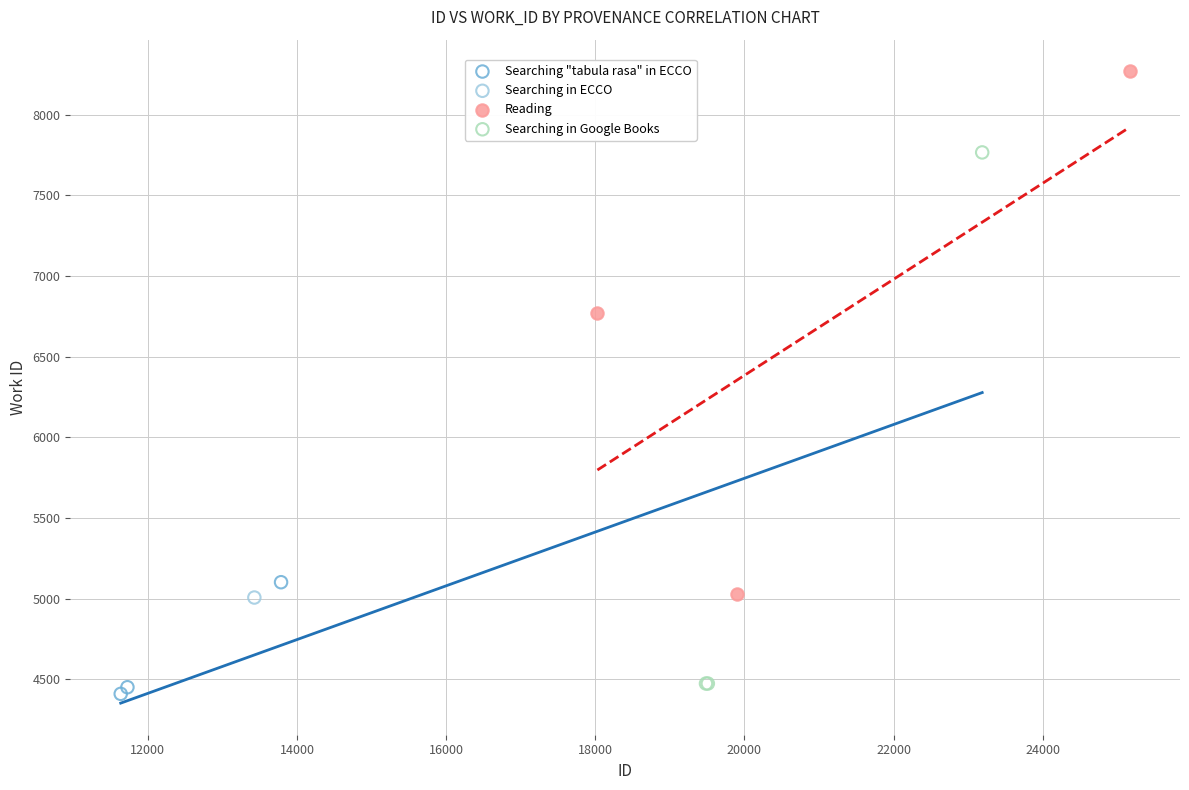

What are all the series names shown in the legend?

Searching "tabula rasa" in ECCO, Searching in ECCO, Reading, Searching in Google Books